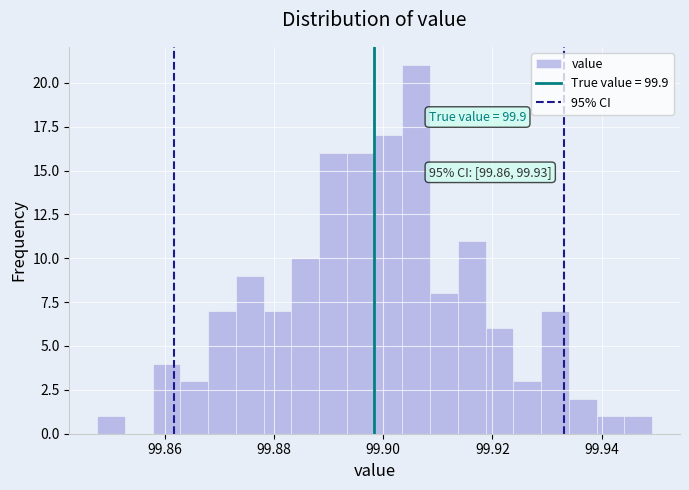

Read against the x-axis, roughly where is the centre of the tallest bar?

99.906